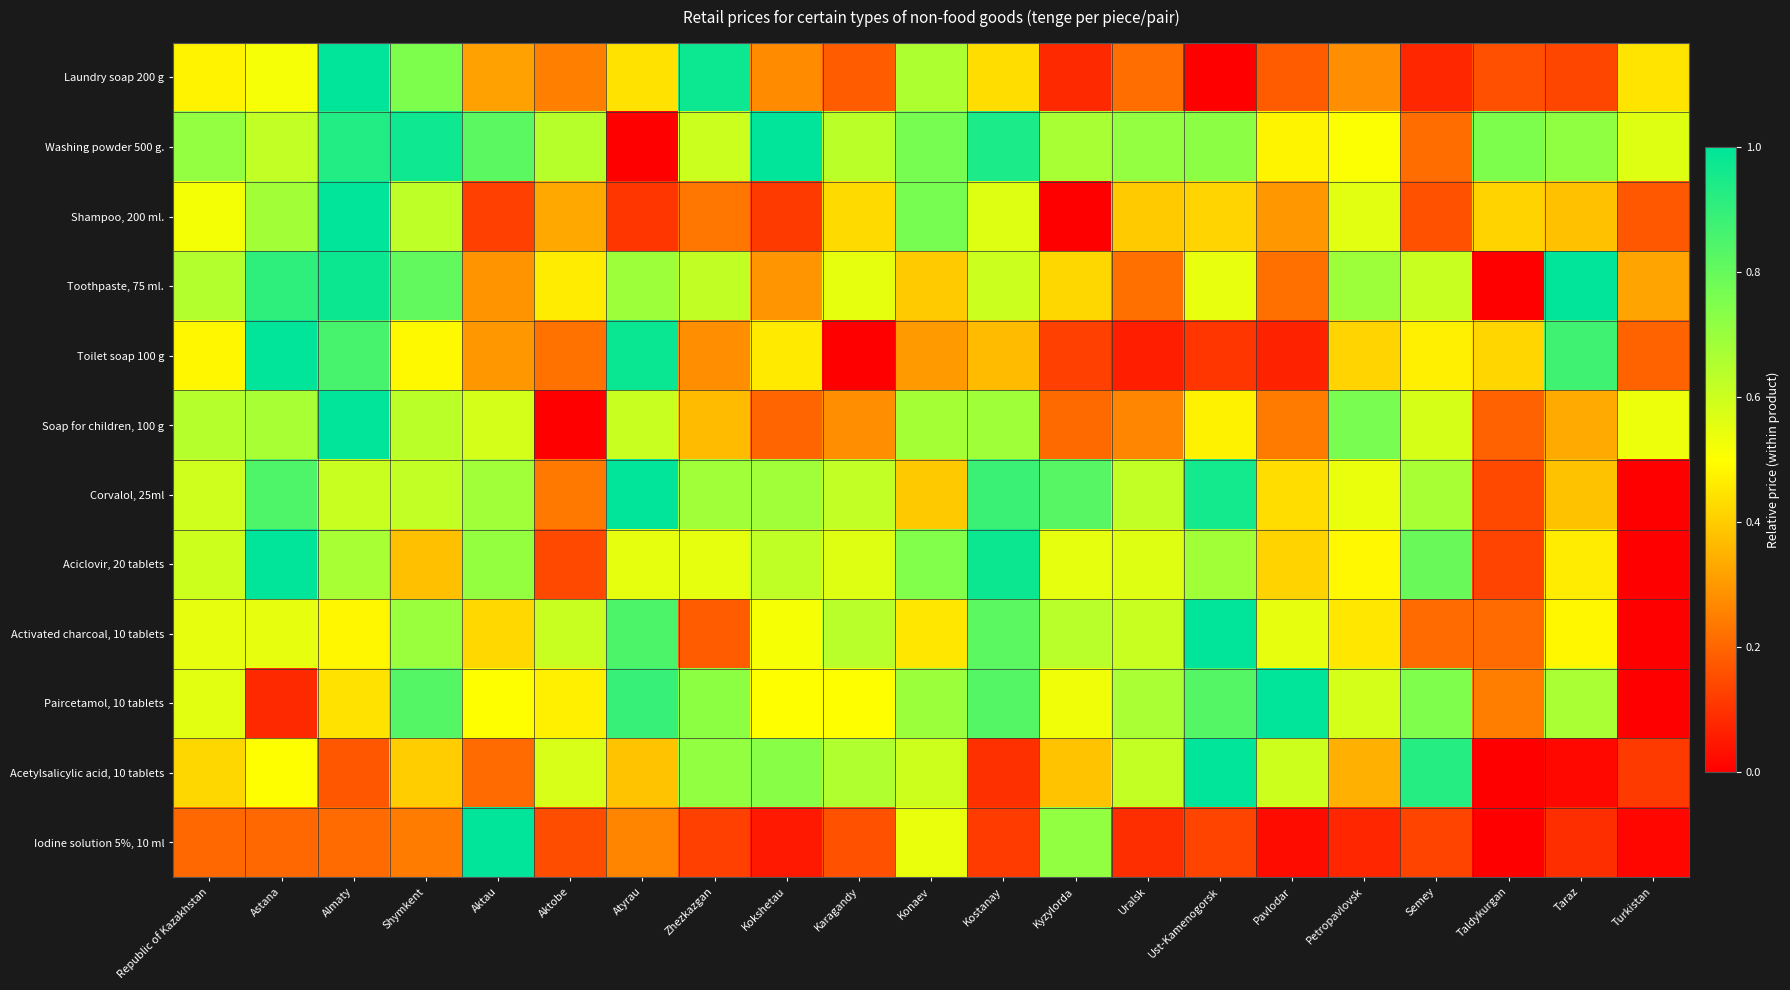

Reading left to right, transcribe all the data shown in this chart.

Laundry soap 200 g: Republic of Kazakhstan=0.5	Astana=0.5	Almaty=1.0	Shymkent=0.8	Aktau=0.3	Aktobe=0.3	Atyrau=0.4	Zhezkazgan=1.0	Kokshetau=0.3	Karagandy=0.2	Konaev=0.7	Kostanay=0.4	Kyzylorda=0.1	Uralsk=0.2	Ust-Kamenogorsk=0.0	Pavlodar=0.2	Petropavlovsk=0.3	Semey=0.1	Taldykurgan=0.2	Taraz=0.1	Turkistan=0.4
Washing powder 500 g.: Republic of Kazakhstan=0.7	Astana=0.6	Almaty=0.9	Shymkent=1.0	Aktau=0.8	Aktobe=0.6	Atyrau=0.0	Zhezkazgan=0.6	Kokshetau=1.0	Karagandy=0.6	Konaev=0.8	Kostanay=0.9	Kyzylorda=0.7	Uralsk=0.7	Ust-Kamenogorsk=0.7	Pavlodar=0.5	Petropavlovsk=0.5	Semey=0.2	Taldykurgan=0.8	Taraz=0.7	Turkistan=0.6
Shampoo, 200 ml.: Republic of Kazakhstan=0.5	Astana=0.7	Almaty=1.0	Shymkent=0.6	Aktau=0.1	Aktobe=0.3	Atyrau=0.1	Zhezkazgan=0.2	Kokshetau=0.1	Karagandy=0.4	Konaev=0.8	Kostanay=0.6	Kyzylorda=0.0	Uralsk=0.4	Ust-Kamenogorsk=0.4	Pavlodar=0.3	Petropavlovsk=0.6	Semey=0.2	Taldykurgan=0.4	Taraz=0.4	Turkistan=0.2
Toothpaste, 75 ml.: Republic of Kazakhstan=0.6	Astana=0.9	Almaty=1.0	Shymkent=0.8	Aktau=0.3	Aktobe=0.5	Atyrau=0.7	Zhezkazgan=0.6	Kokshetau=0.3	Karagandy=0.5	Konaev=0.4	Kostanay=0.6	Kyzylorda=0.4	Uralsk=0.2	Ust-Kamenogorsk=0.5	Pavlodar=0.2	Petropavlovsk=0.7	Semey=0.6	Taldykurgan=0.0	Taraz=1.0	Turkistan=0.3
Toilet soap 100 g: Republic of Kazakhstan=0.5	Astana=1.0	Almaty=0.9	Shymkent=0.5	Aktau=0.3	Aktobe=0.2	Atyrau=1.0	Zhezkazgan=0.3	Kokshetau=0.5	Karagandy=0.0	Konaev=0.3	Kostanay=0.4	Kyzylorda=0.1	Uralsk=0.1	Ust-Kamenogorsk=0.1	Pavlodar=0.1	Petropavlovsk=0.4	Semey=0.5	Taldykurgan=0.4	Taraz=0.9	Turkistan=0.2
Soap for children, 100 g: Republic of Kazakhstan=0.6	Astana=0.7	Almaty=1.0	Shymkent=0.6	Aktau=0.6	Aktobe=0.0	Atyrau=0.6	Zhezkazgan=0.4	Kokshetau=0.2	Karagandy=0.3	Konaev=0.7	Kostanay=0.7	Kyzylorda=0.2	Uralsk=0.3	Ust-Kamenogorsk=0.5	Pavlodar=0.2	Petropavlovsk=0.8	Semey=0.6	Taldykurgan=0.2	Taraz=0.3	Turkistan=0.5
Corvalol, 25ml: Republic of Kazakhstan=0.6	Astana=0.8	Almaty=0.6	Shymkent=0.6	Aktau=0.7	Aktobe=0.2	Atyrau=1.0	Zhezkazgan=0.7	Kokshetau=0.7	Karagandy=0.6	Konaev=0.4	Kostanay=0.9	Kyzylorda=0.8	Uralsk=0.6	Ust-Kamenogorsk=1.0	Pavlodar=0.4	Petropavlovsk=0.5	Semey=0.7	Taldykurgan=0.1	Taraz=0.4	Turkistan=0.0
Aciclovir, 20 tablets: Republic of Kazakhstan=0.6	Astana=1.0	Almaty=0.7	Shymkent=0.4	Aktau=0.7	Aktobe=0.1	Atyrau=0.5	Zhezkazgan=0.5	Kokshetau=0.6	Karagandy=0.6	Konaev=0.7	Kostanay=1.0	Kyzylorda=0.5	Uralsk=0.6	Ust-Kamenogorsk=0.7	Pavlodar=0.4	Petropavlovsk=0.5	Semey=0.8	Taldykurgan=0.1	Taraz=0.5	Turkistan=0.0
Activated charcoal, 10 tablets: Republic of Kazakhstan=0.5	Astana=0.5	Almaty=0.5	Shymkent=0.7	Aktau=0.4	Aktobe=0.6	Atyrau=0.8	Zhezkazgan=0.2	Kokshetau=0.5	Karagandy=0.6	Konaev=0.5	Kostanay=0.8	Kyzylorda=0.6	Uralsk=0.6	Ust-Kamenogorsk=1.0	Pavlodar=0.5	Petropavlovsk=0.5	Semey=0.2	Taldykurgan=0.2	Taraz=0.5	Turkistan=0.0
Paircetamol, 10 tablets: Republic of Kazakhstan=0.6	Astana=0.1	Almaty=0.4	Shymkent=0.8	Aktau=0.5	Aktobe=0.5	Atyrau=0.9	Zhezkazgan=0.7	Kokshetau=0.5	Karagandy=0.5	Konaev=0.7	Kostanay=0.8	Kyzylorda=0.5	Uralsk=0.7	Ust-Kamenogorsk=0.8	Pavlodar=1.0	Petropavlovsk=0.6	Semey=0.7	Taldykurgan=0.2	Taraz=0.7	Turkistan=0.0
Acetylsalicylic acid, 10 tablets: Republic of Kazakhstan=0.4	Astana=0.5	Almaty=0.2	Shymkent=0.4	Aktau=0.2	Aktobe=0.6	Atyrau=0.4	Zhezkazgan=0.7	Kokshetau=0.7	Karagandy=0.7	Konaev=0.6	Kostanay=0.1	Kyzylorda=0.4	Uralsk=0.6	Ust-Kamenogorsk=1.0	Pavlodar=0.6	Petropavlovsk=0.3	Semey=0.9	Taldykurgan=0.0	Taraz=0.0	Turkistan=0.1
Iodine solution 5%, 10 ml: Republic of Kazakhstan=0.2	Astana=0.2	Almaty=0.2	Shymkent=0.2	Aktau=1.0	Aktobe=0.2	Atyrau=0.3	Zhezkazgan=0.1	Kokshetau=0.1	Karagandy=0.2	Konaev=0.5	Kostanay=0.1	Kyzylorda=0.7	Uralsk=0.1	Ust-Kamenogorsk=0.1	Pavlodar=0.0	Petropavlovsk=0.1	Semey=0.1	Taldykurgan=0.0	Taraz=0.1	Turkistan=0.0